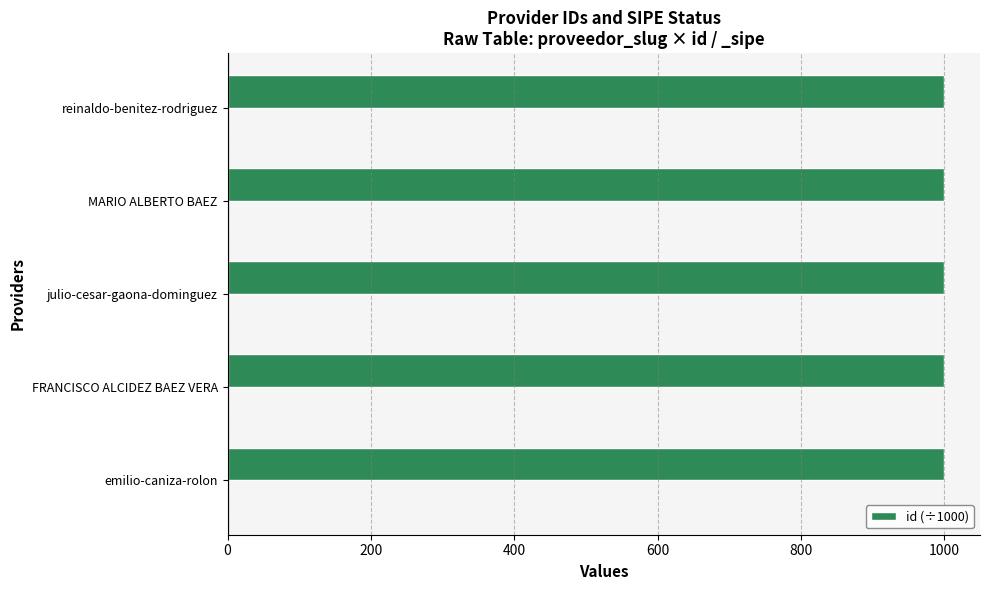

Count the number of data series in this chart.

1